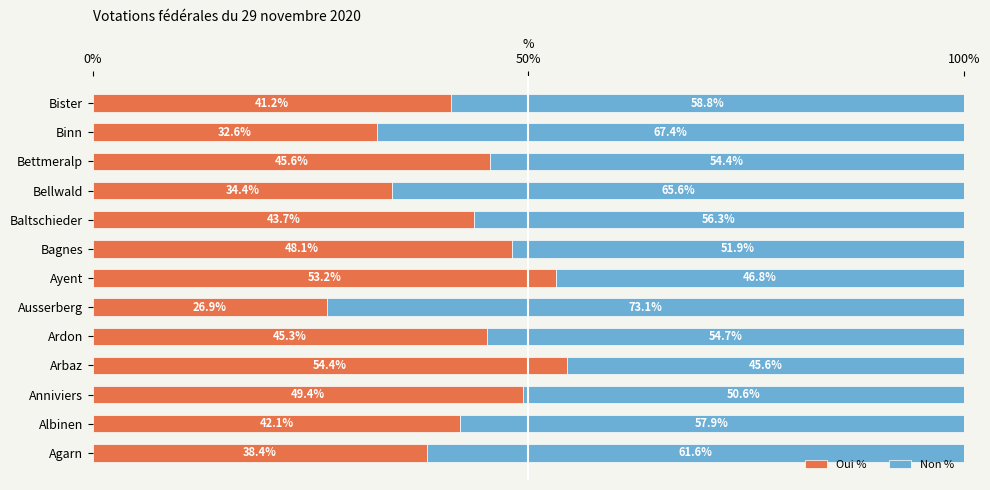

Which category has the lowest value in the Oui % series?

Ausserberg